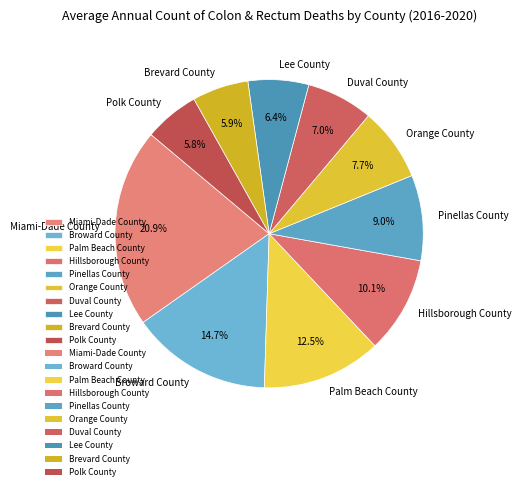

What is the ratio of the value at Miami-Dade County to the value at Duval County?

3.0